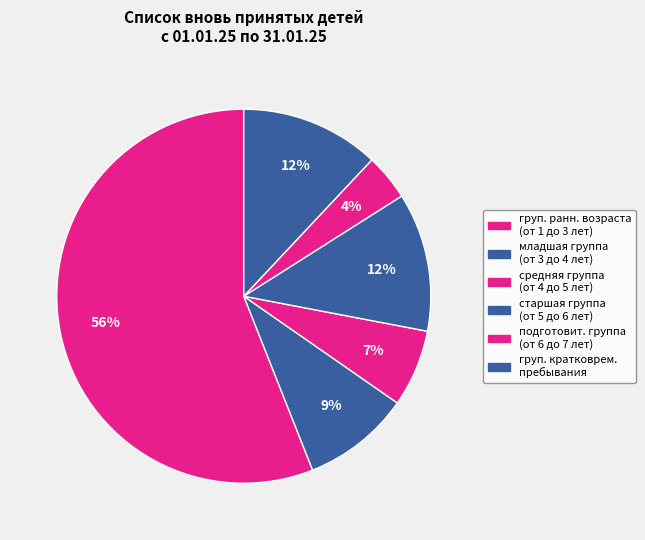

True or false: средняя группа (от 4 до 5 лет) accounts for 1% of the total.

False